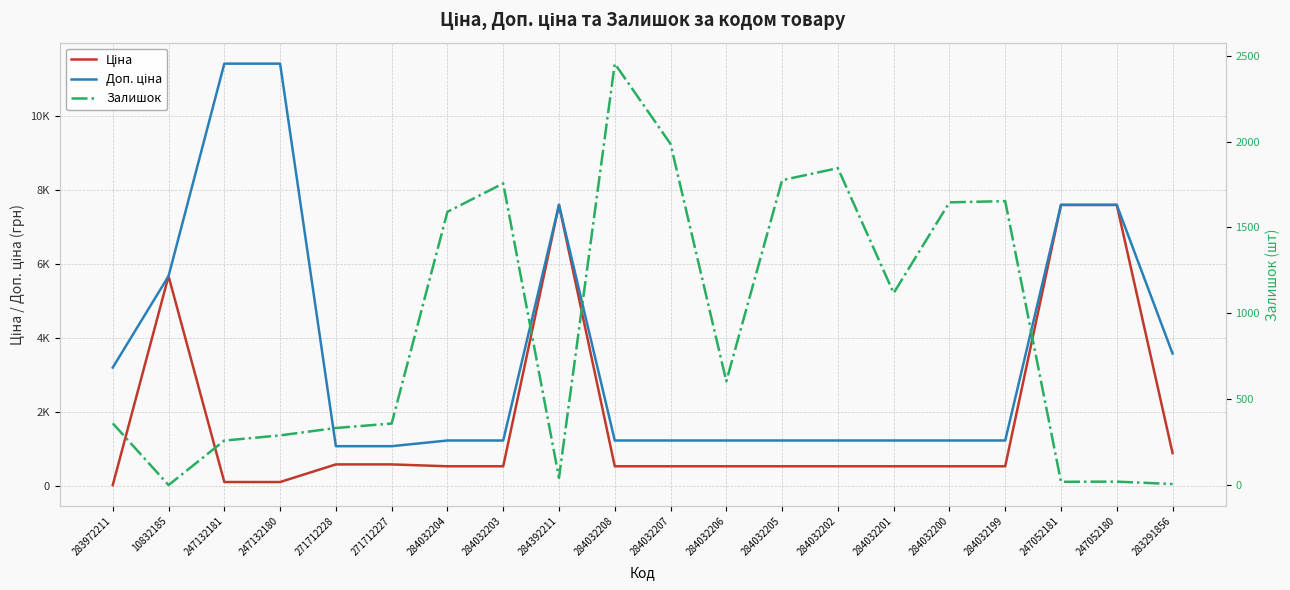

At how many categories does at least one series exceed 530?

20